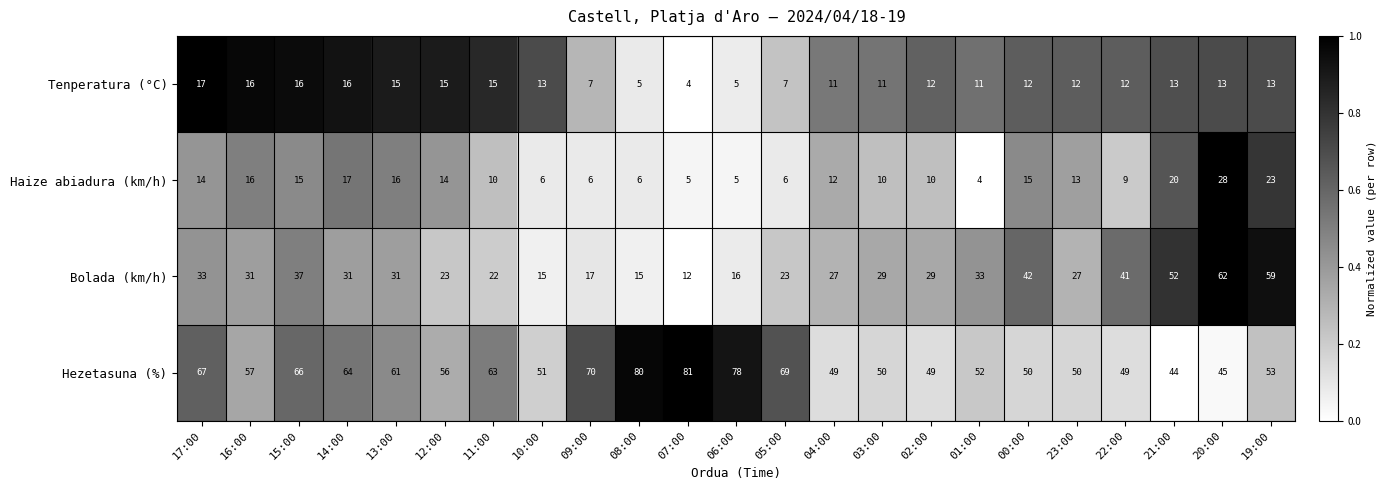

True or false: Hezetasuna (%) has a value of 85 at 02:00.

False